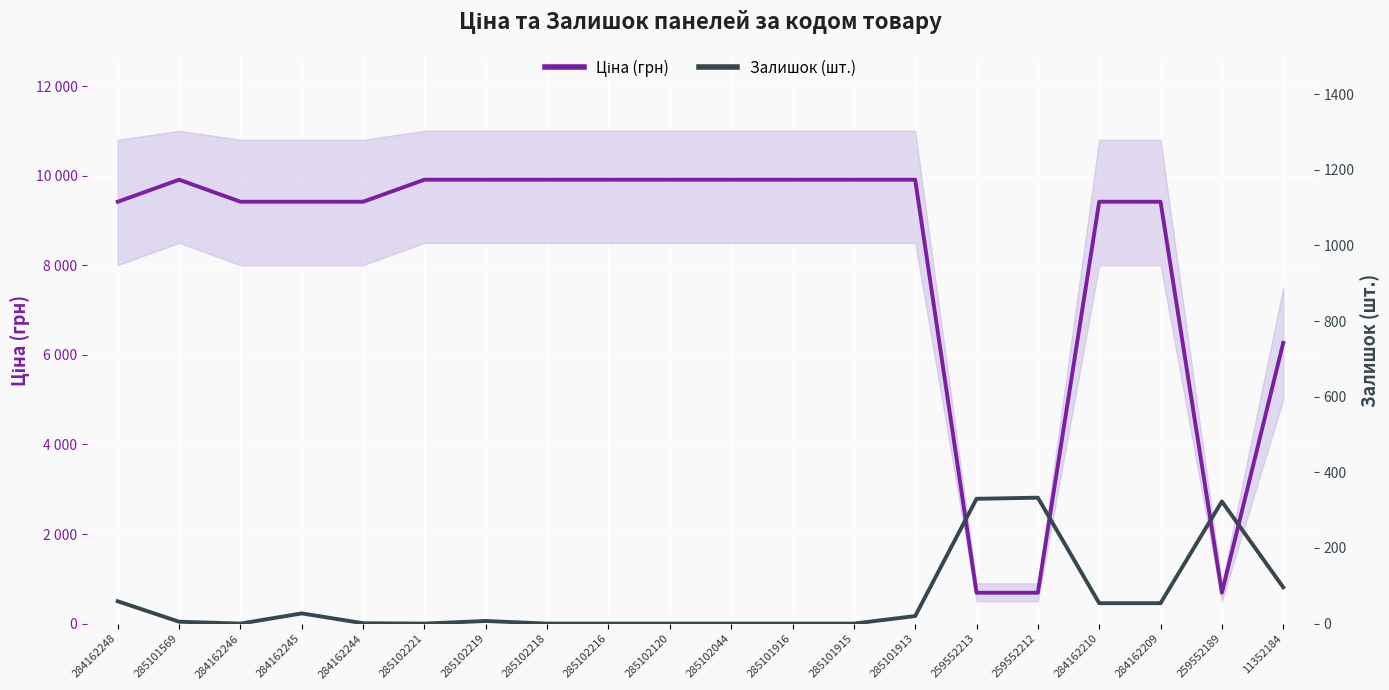

List the series in order of their peak value, highest first.

Ціна (грн), Залишок (шт.)